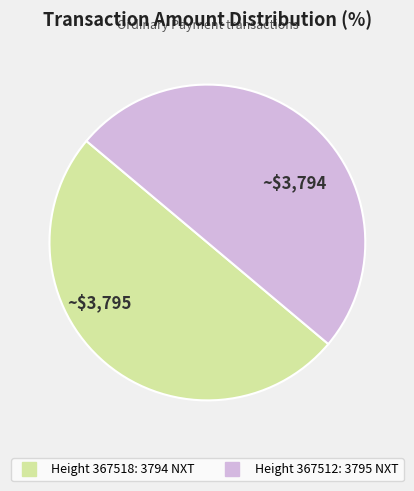

Does any single category account for the majority?

Yes